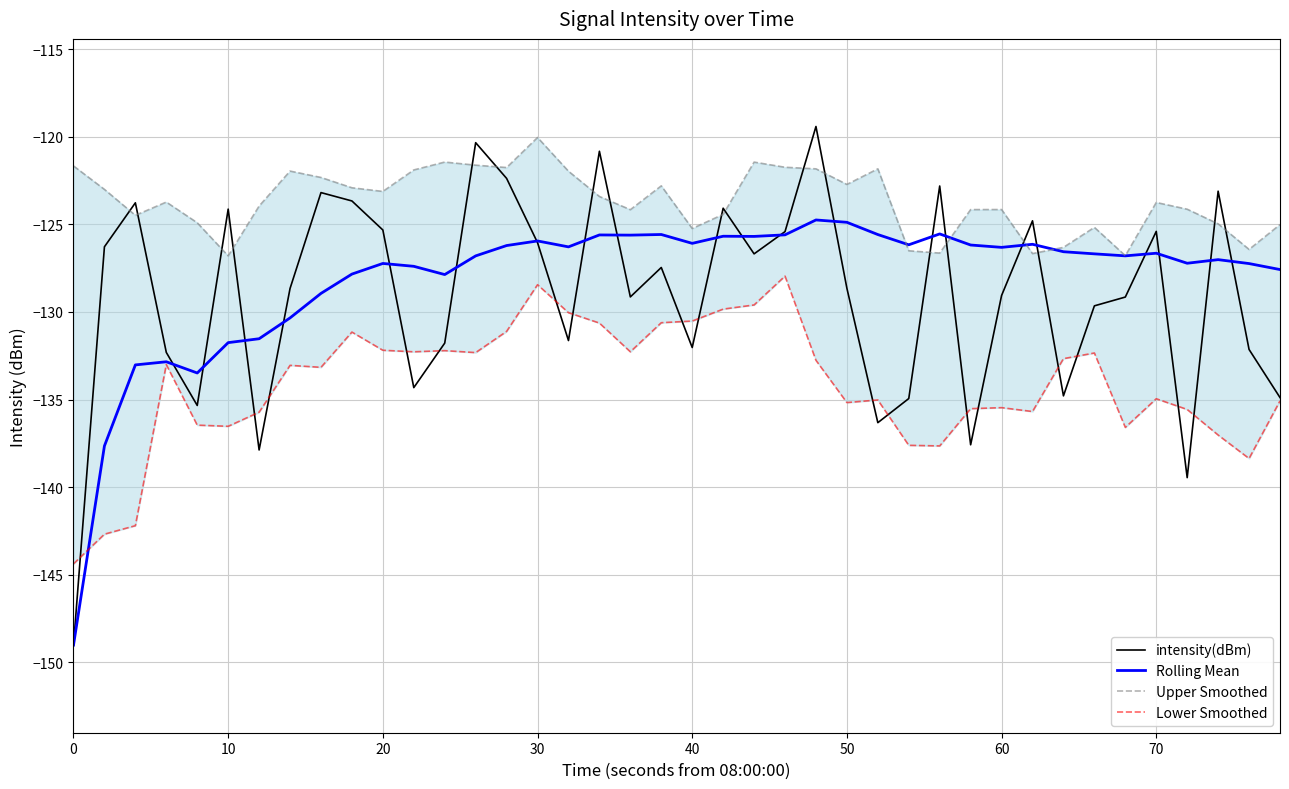

What is the difference between the maximum and second lowest values in the Lower Smoothed series?

14.7